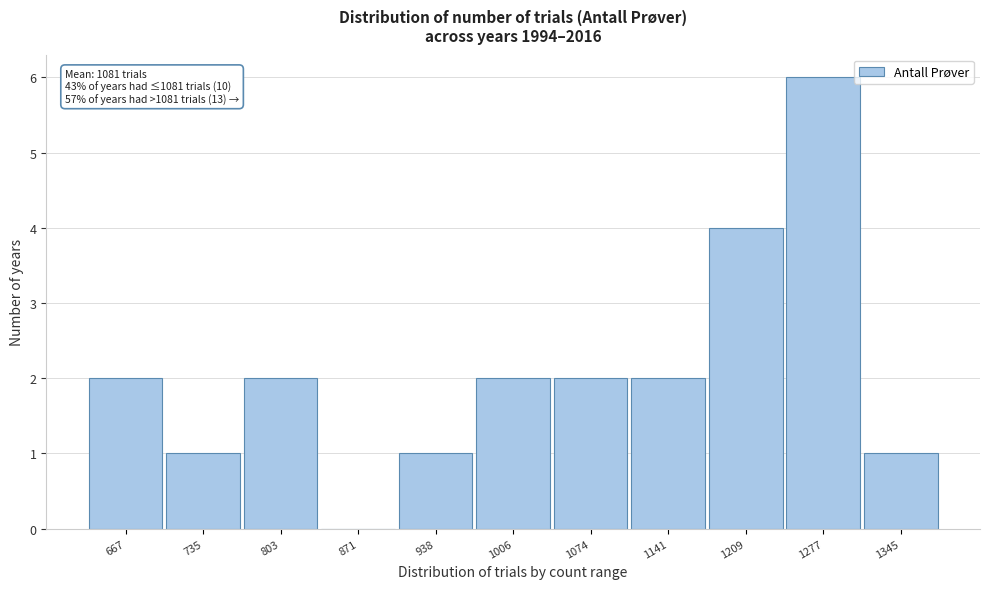

Over which range of the x-axis is the bar tallest?

1240 to 1310